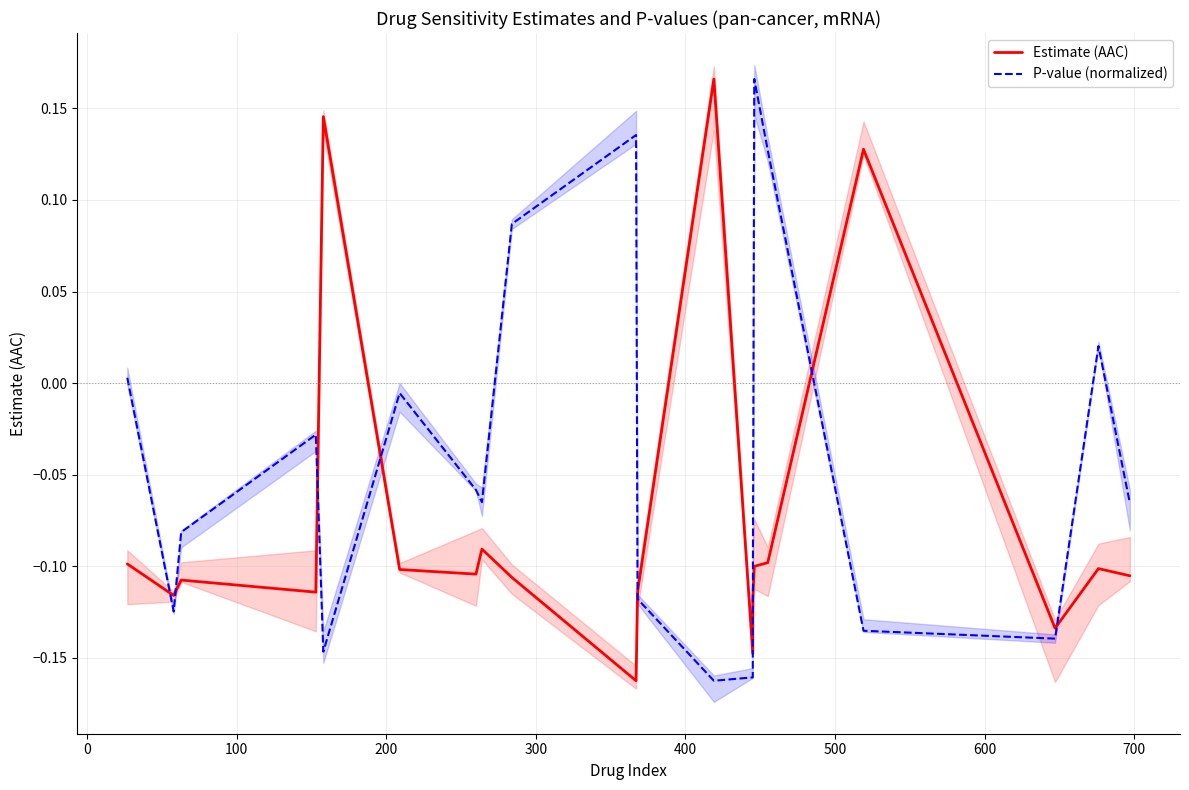

What is the total value across all series at 600?

-0.2